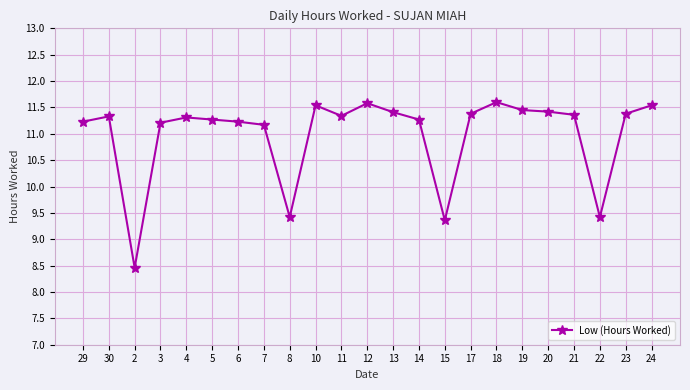

What is the label of the 8th point from the left?

7